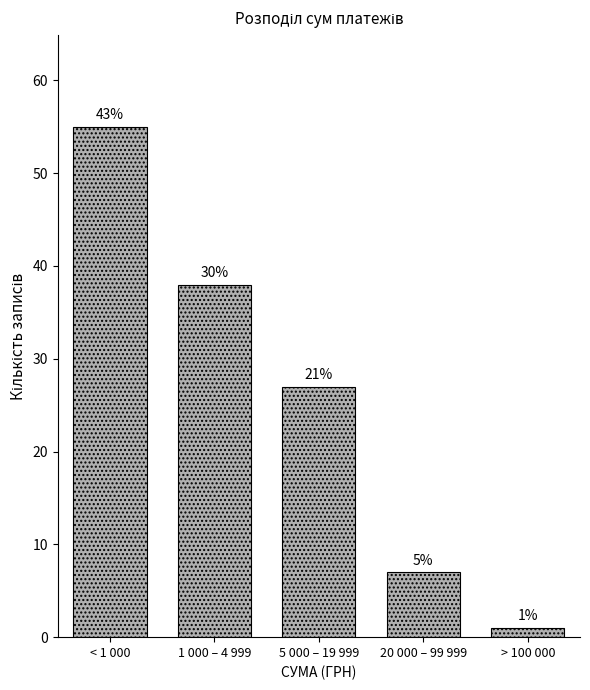

Are the bars horizontal?

No